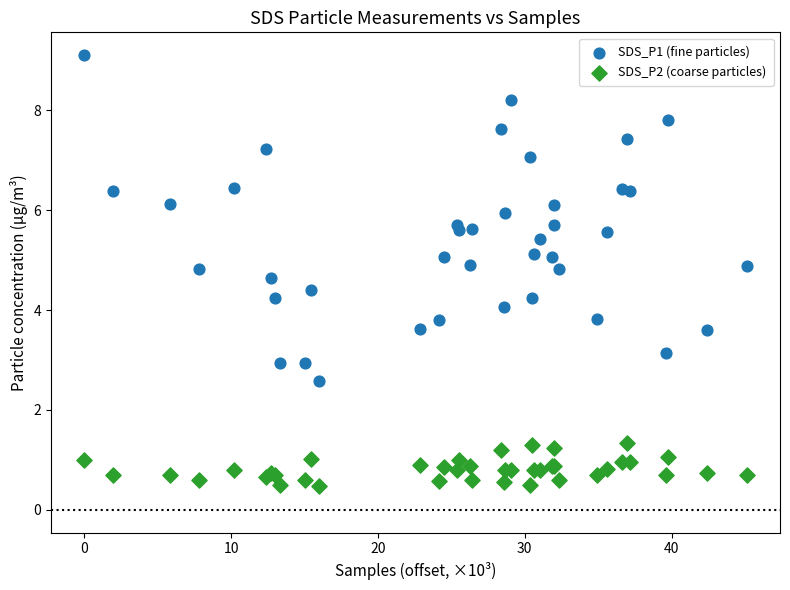

Which series has the largest Y range (max minus min)?

SDS_P1 (fine particles)